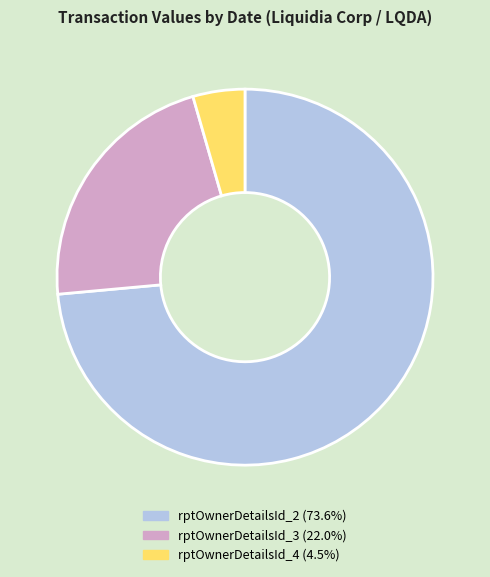

Does rptOwnerDetailsId_2 (73.6%) represent more than half of the total?

Yes